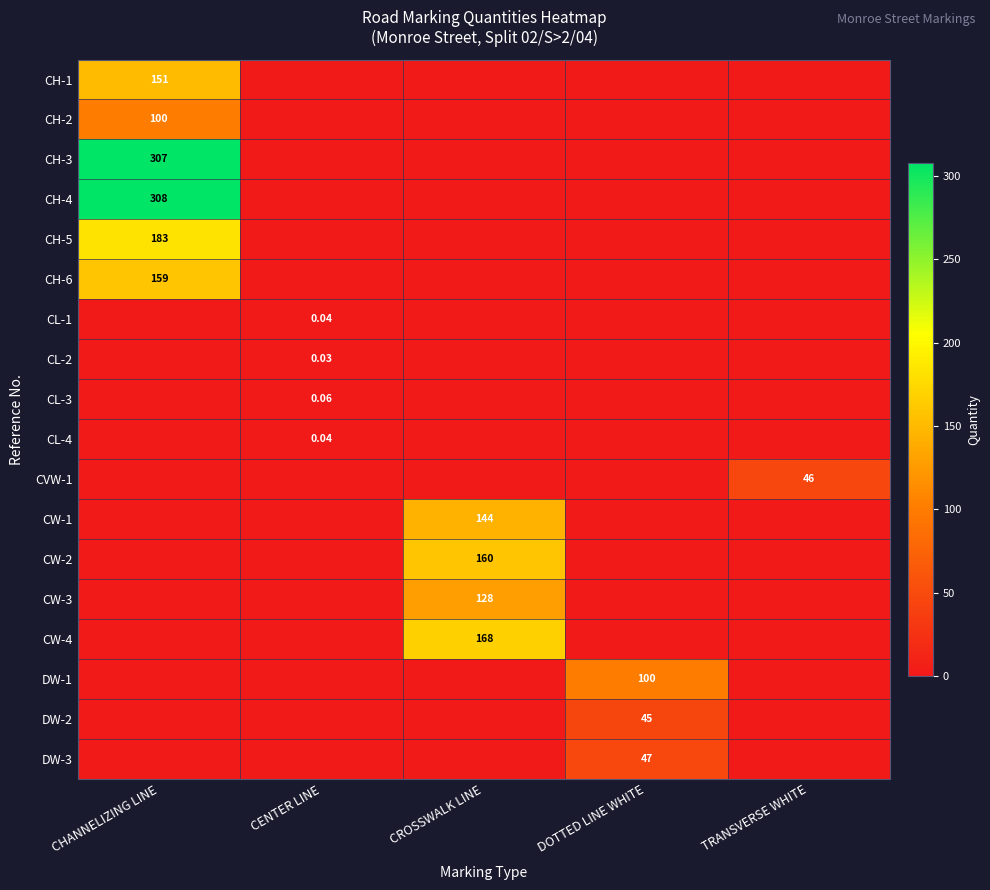

What is the difference between the maximum and minimum values in the CVW-1 series?

46.0